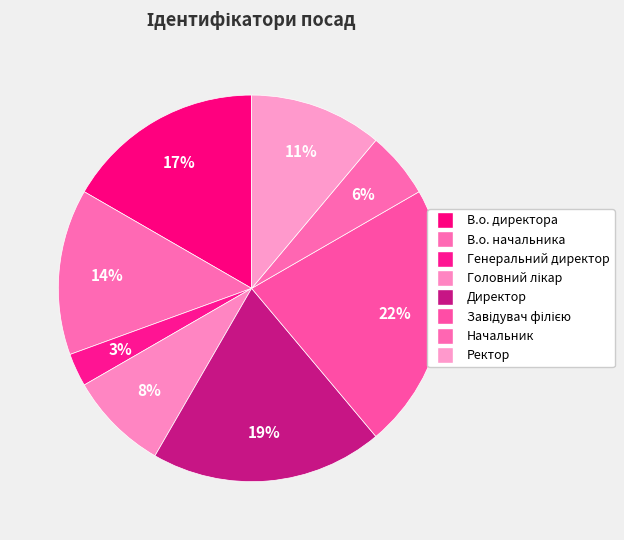

How many segments does this pie chart have?

8